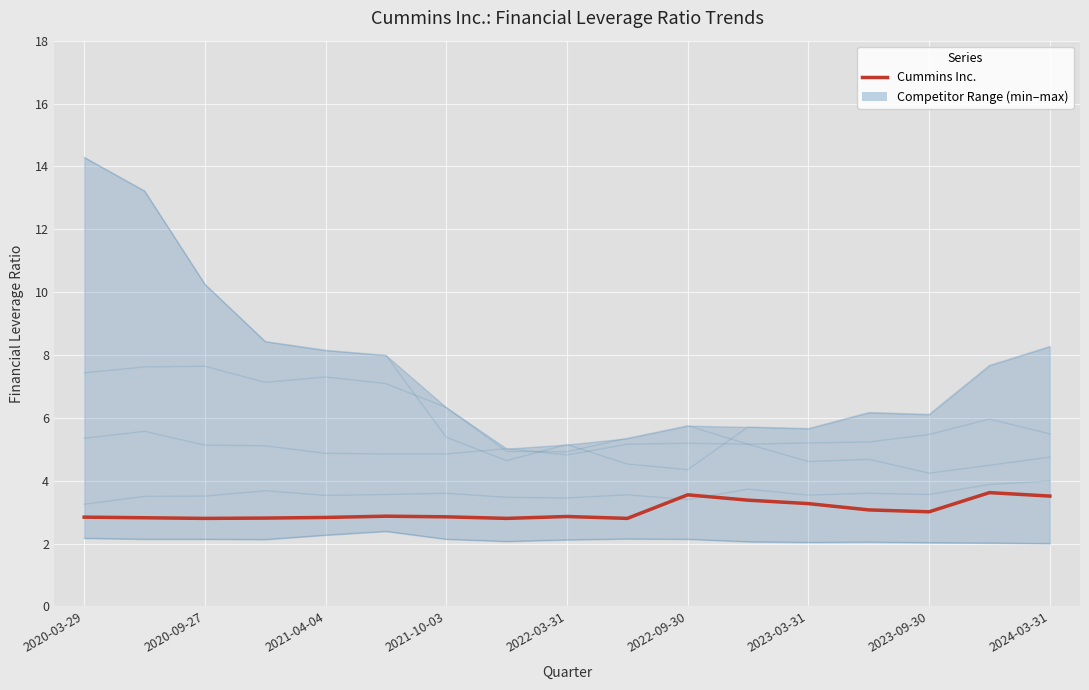

What is the greatest value displayed?

3.6